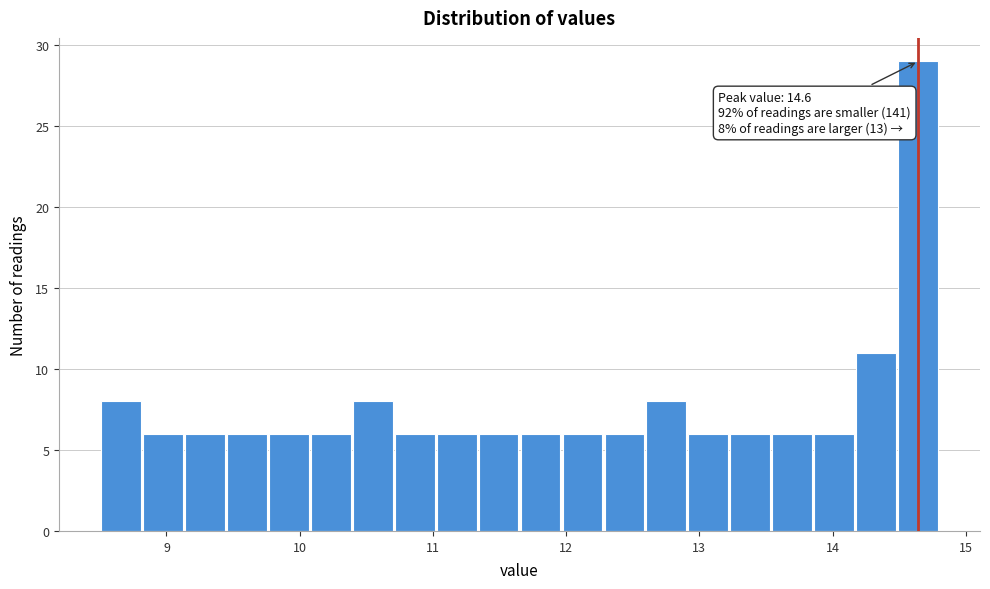

Read against the x-axis, roughly where is the centre of the tallest bar?

14.6